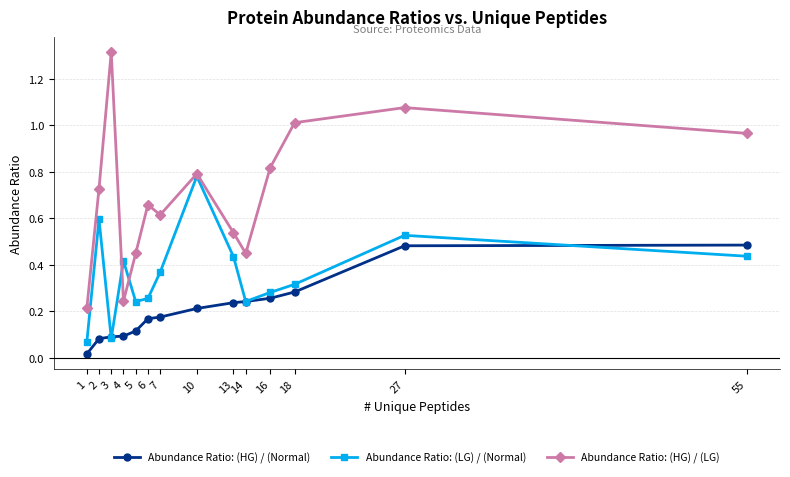

How many interior local peaks does the Abundance Ratio: (HG) / (LG) series have?

4